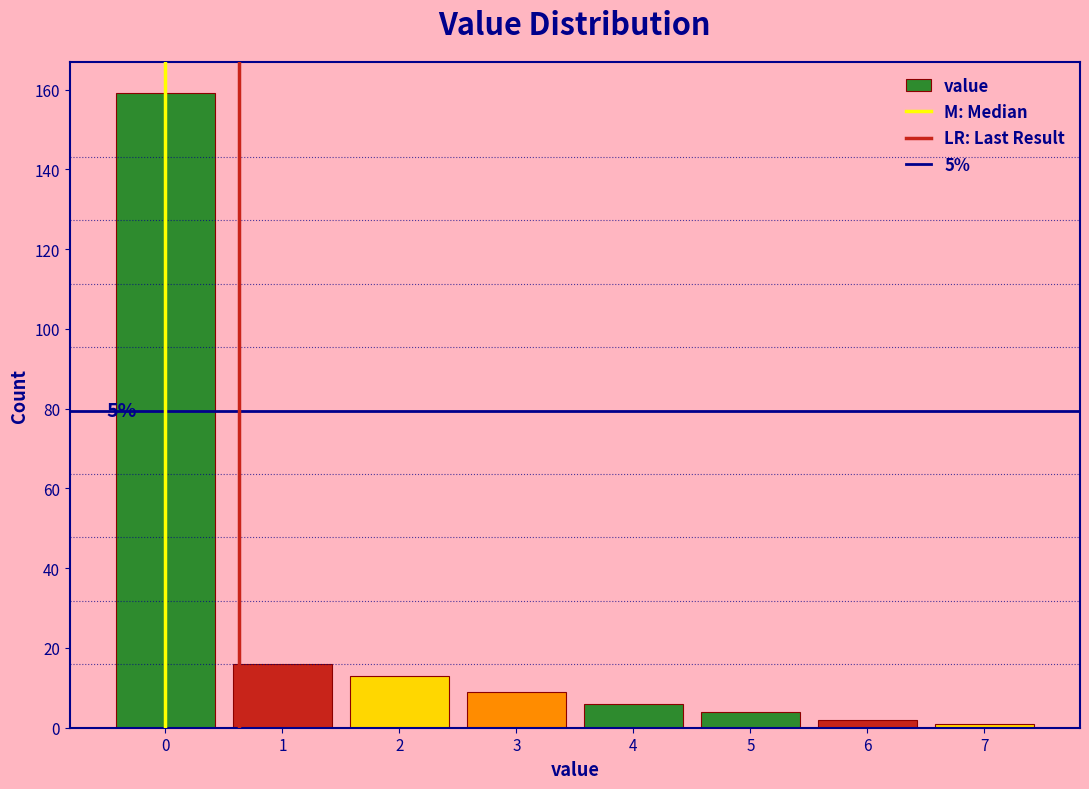

Which range on the x-axis has the tallest bar?

-0.5 to 0.5